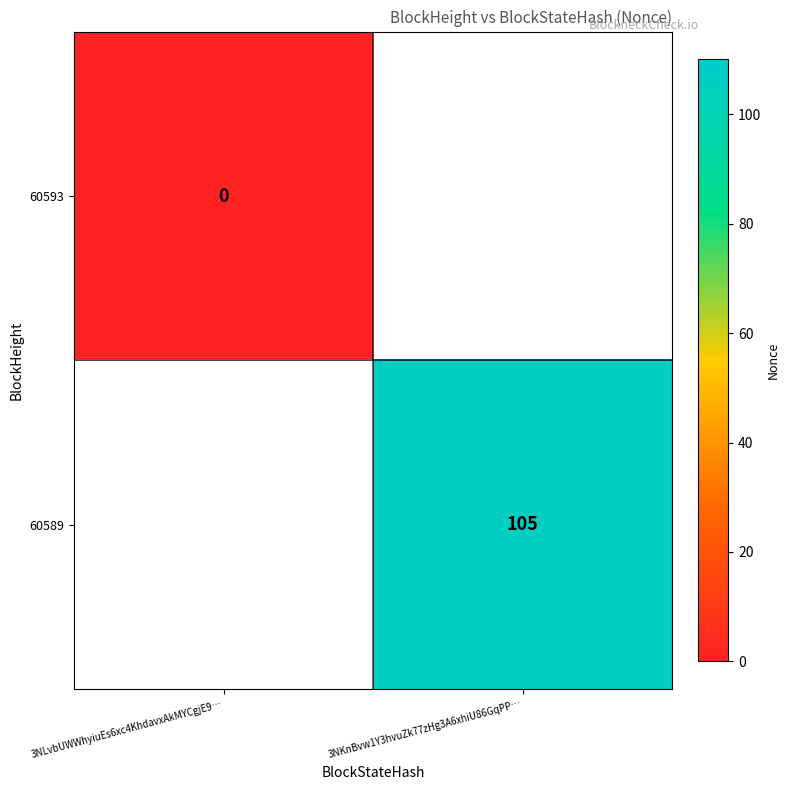

Which series has the largest range (max minus min)?

60593